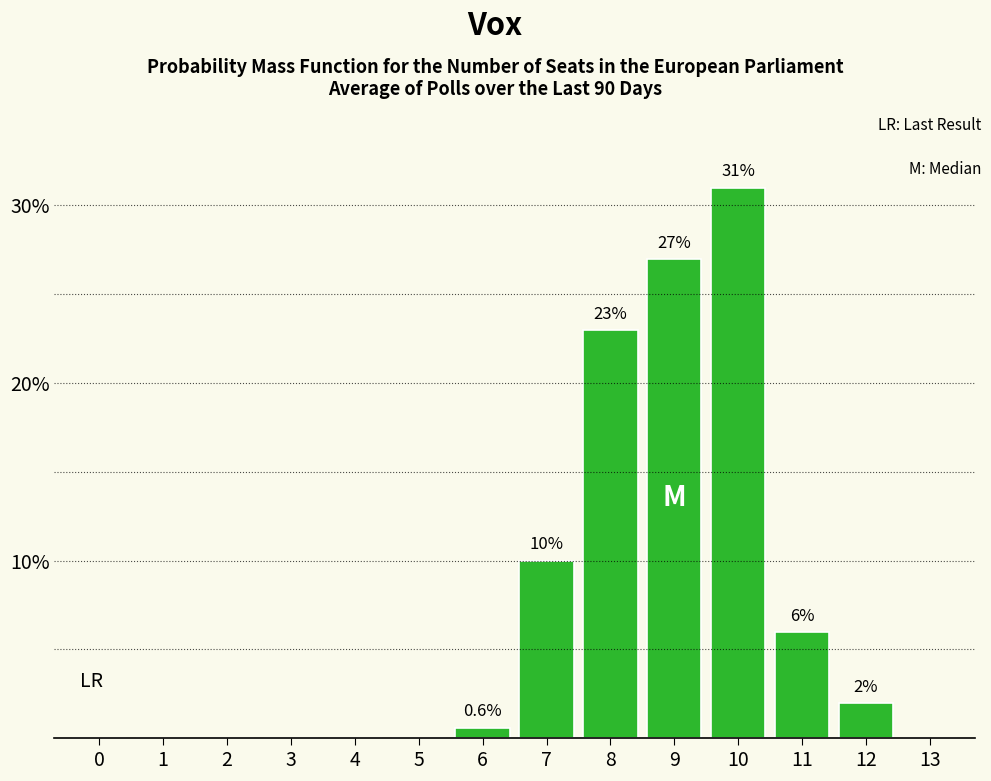

Reading left to right, extract all data points from this chart.

0=0.0	1=0.0	2=0.0	3=0.0	4=0.0	5=0.0	6=0.6	7=10.0	8=23.0	9=27.0	10=31.0	11=6.0	12=2.0	13=0.0